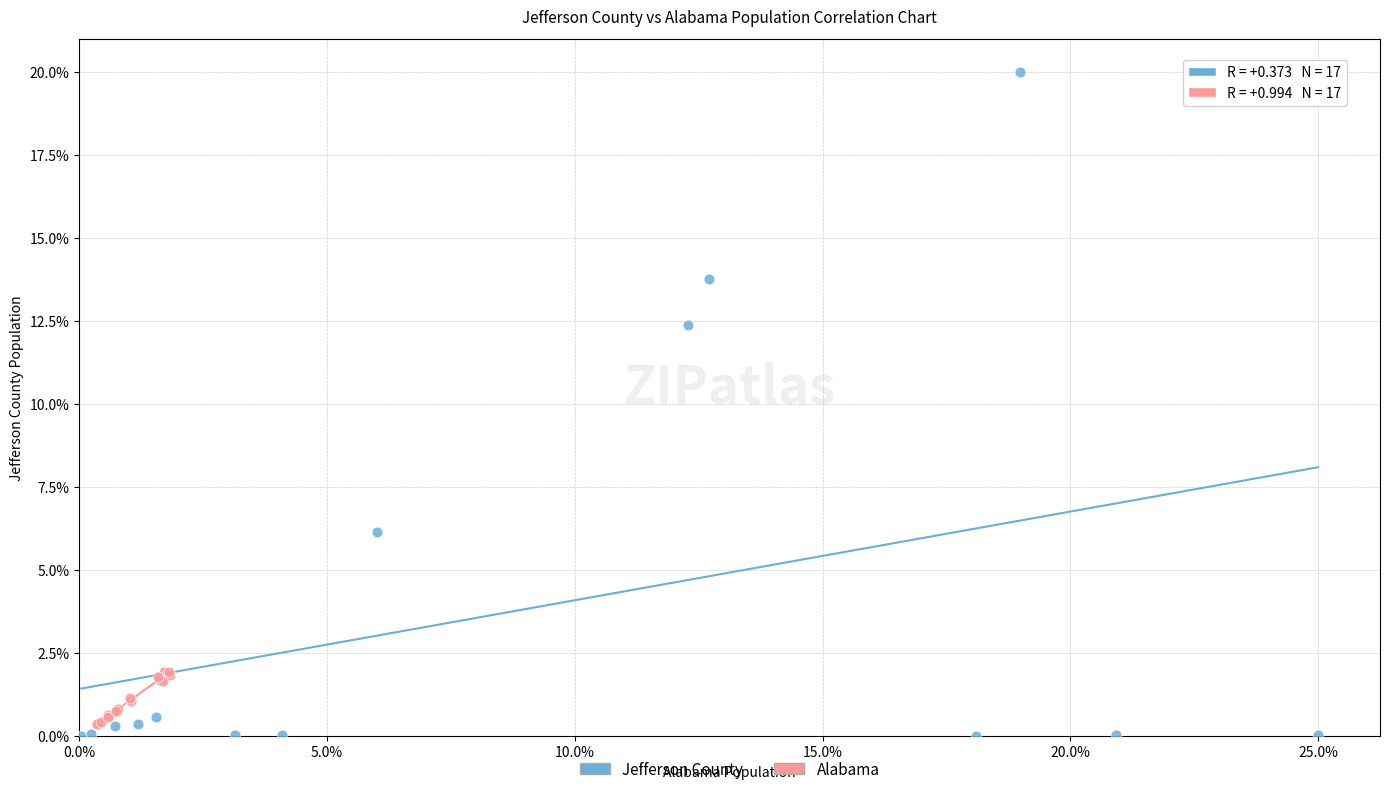

Which series contains the highest Y value?

Jefferson County